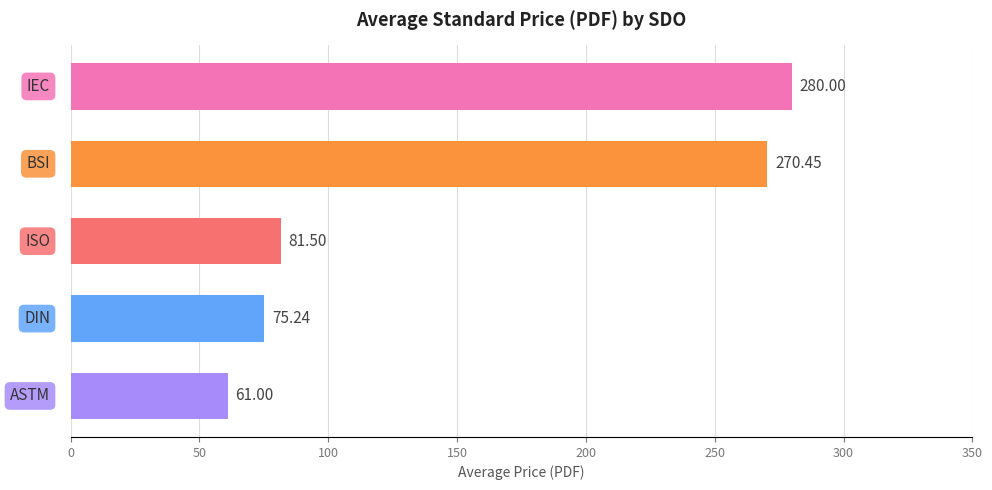

What is the maximum value shown in the chart?

280.0